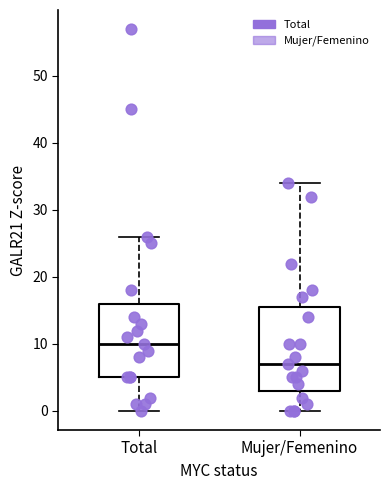

Where does the median line of the box for Mujer/Femenino sit on the y-axis? The values are not printed on the chart, so give them approximately, as read against the axis.

7